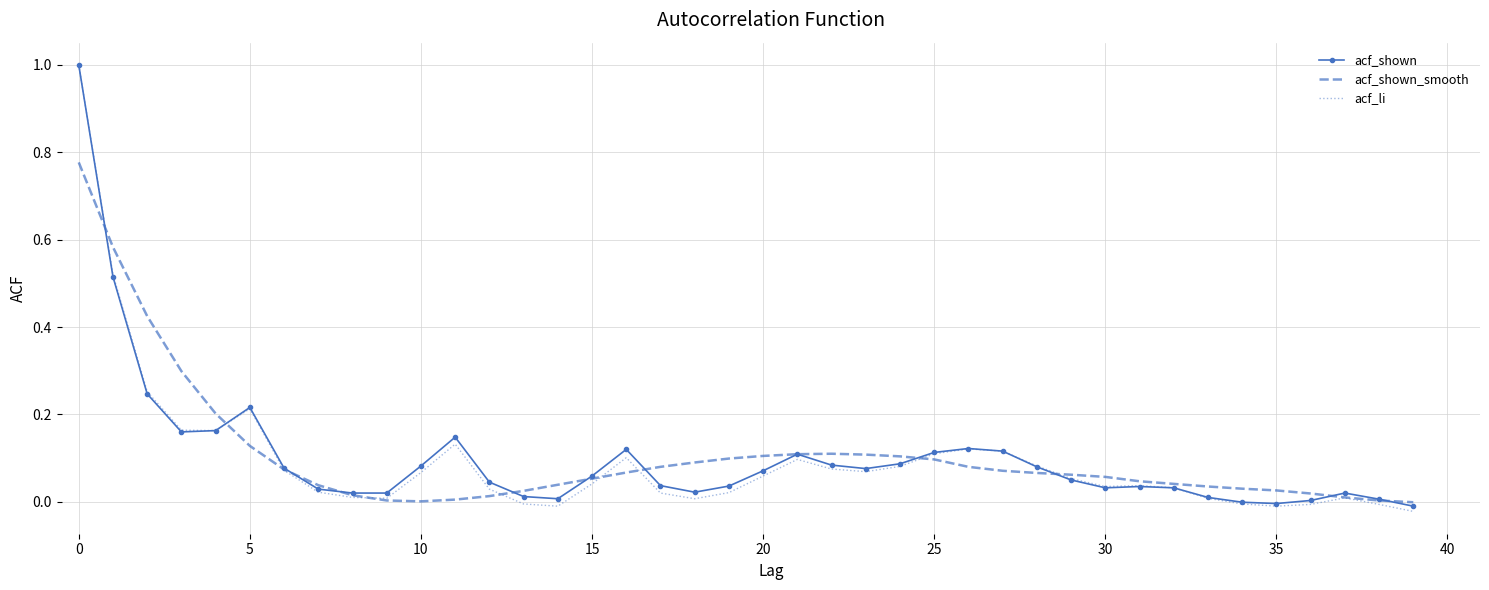

Which series has the largest range (max minus min)?

acf_li